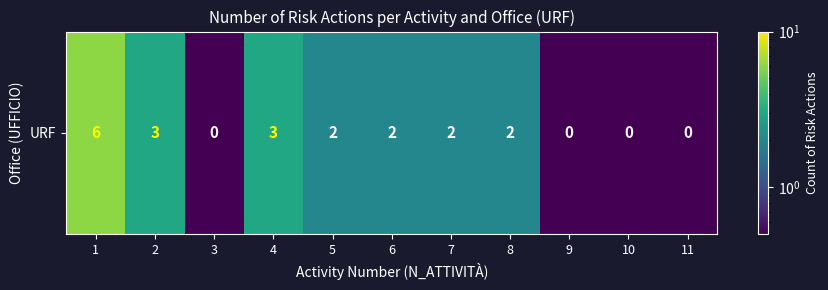

What is the difference between the second highest and second lowest values?

2.5